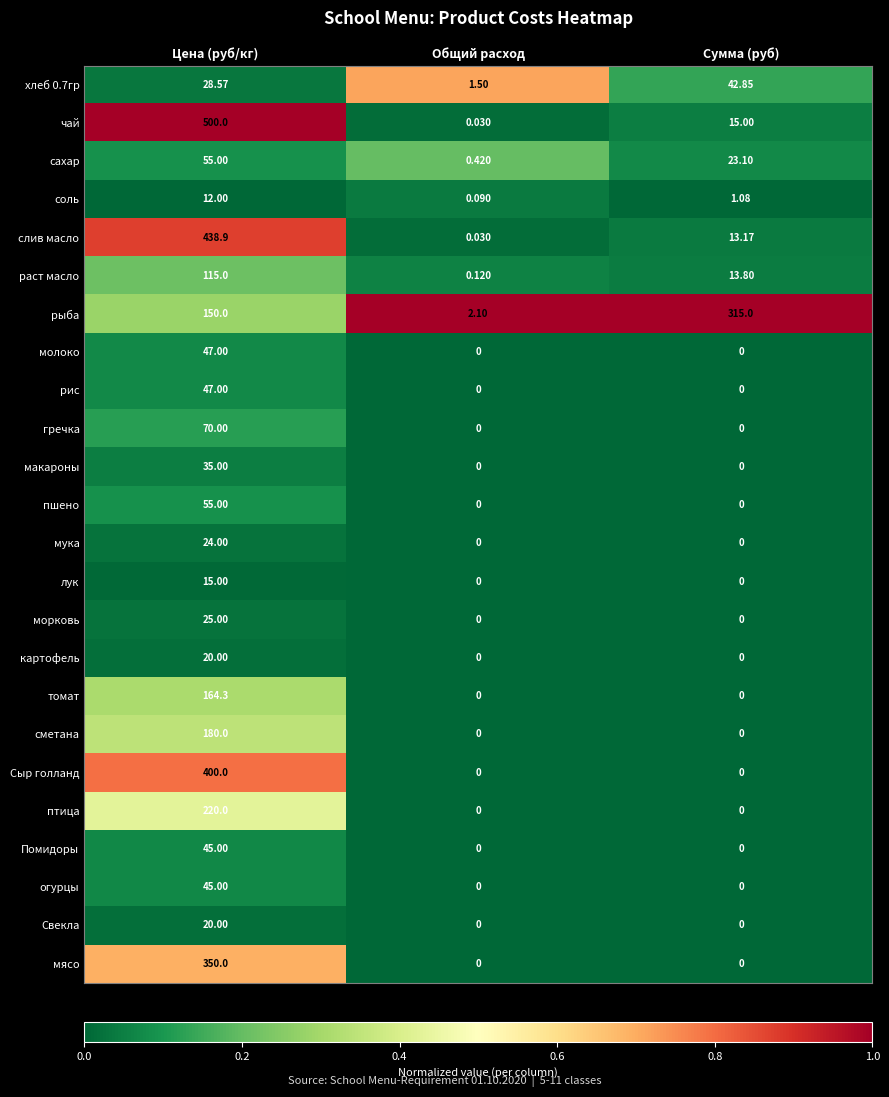

Which series has the largest range (max minus min)?

чай